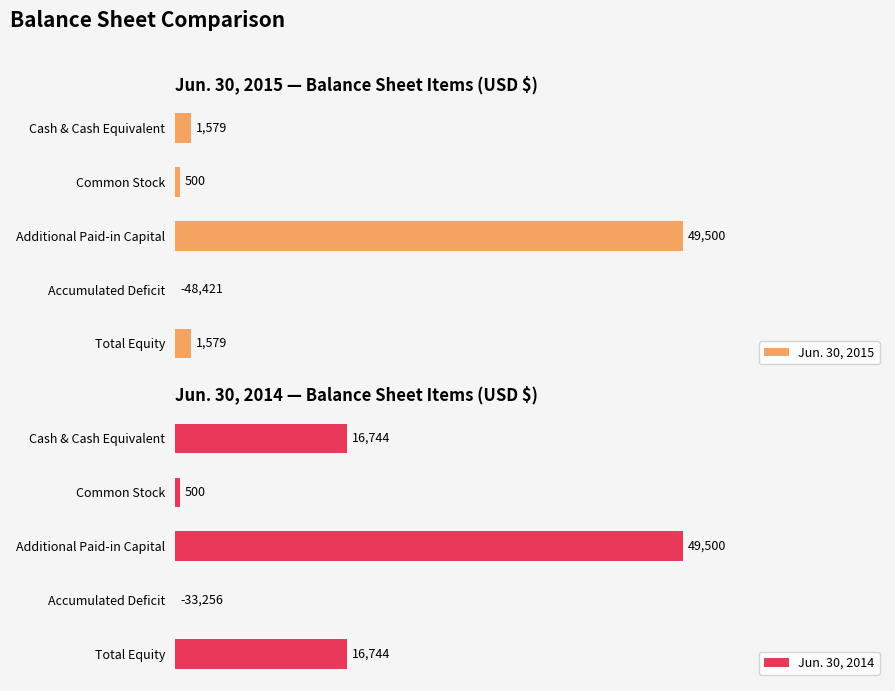

What is the total value across all series at 2?

99000